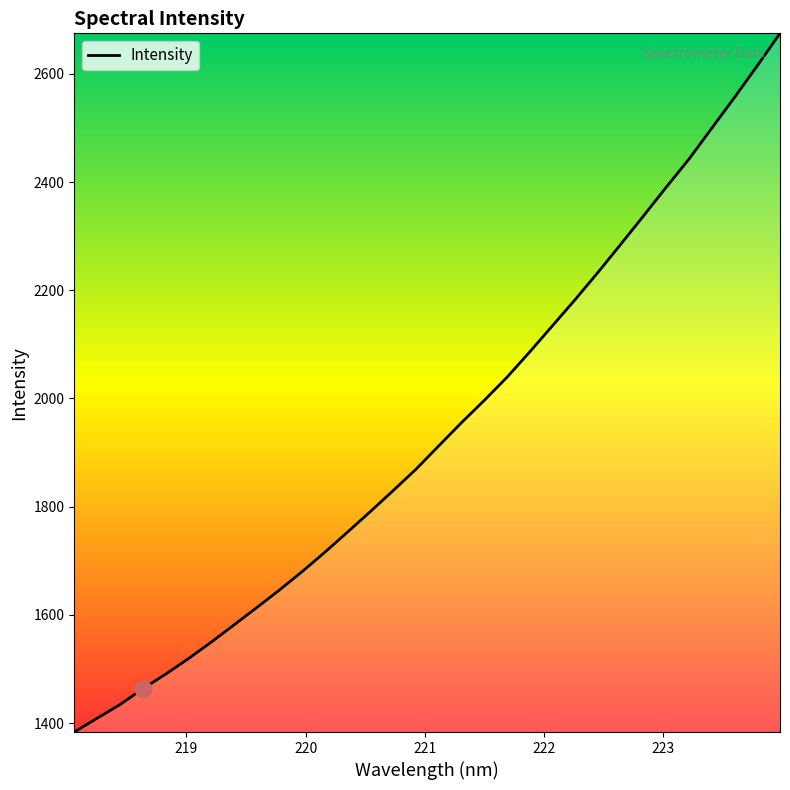

What is the maximum value shown in the chart?

2674.7